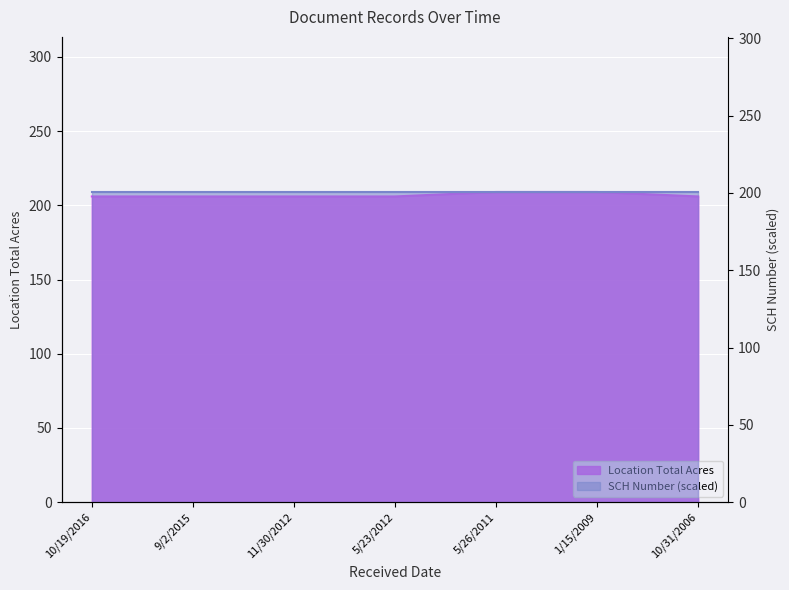

How many data points are above 206?

2